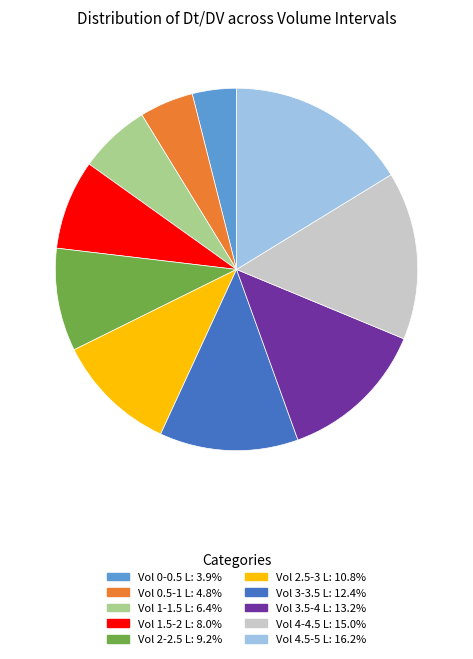

Is there any slice that represents more than half of the pie?

No